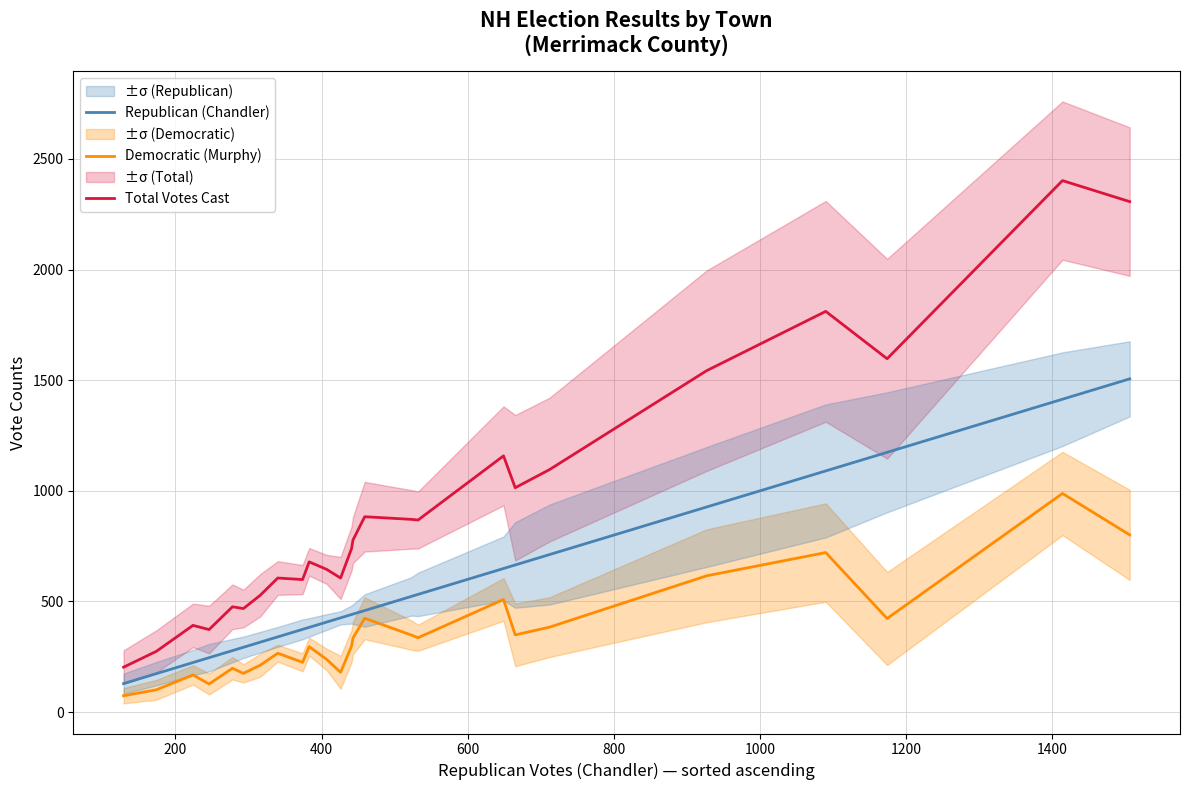

True or false: Democratic (Murphy) and Total Votes Cast intersect in this chart.

False